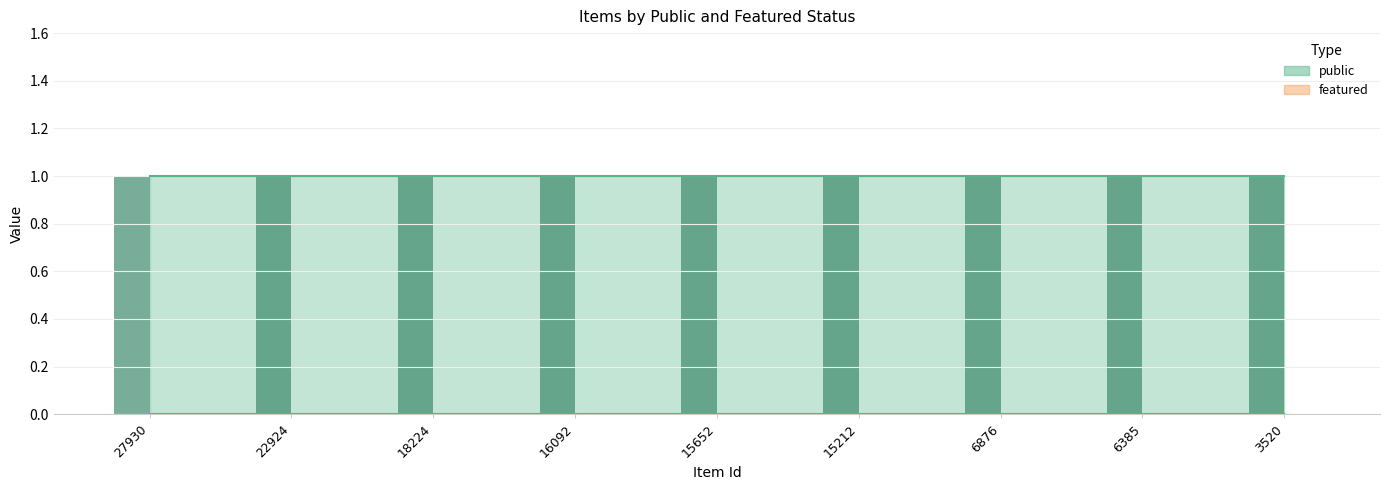

What is the value of the public bar at the 5th from the left?

1